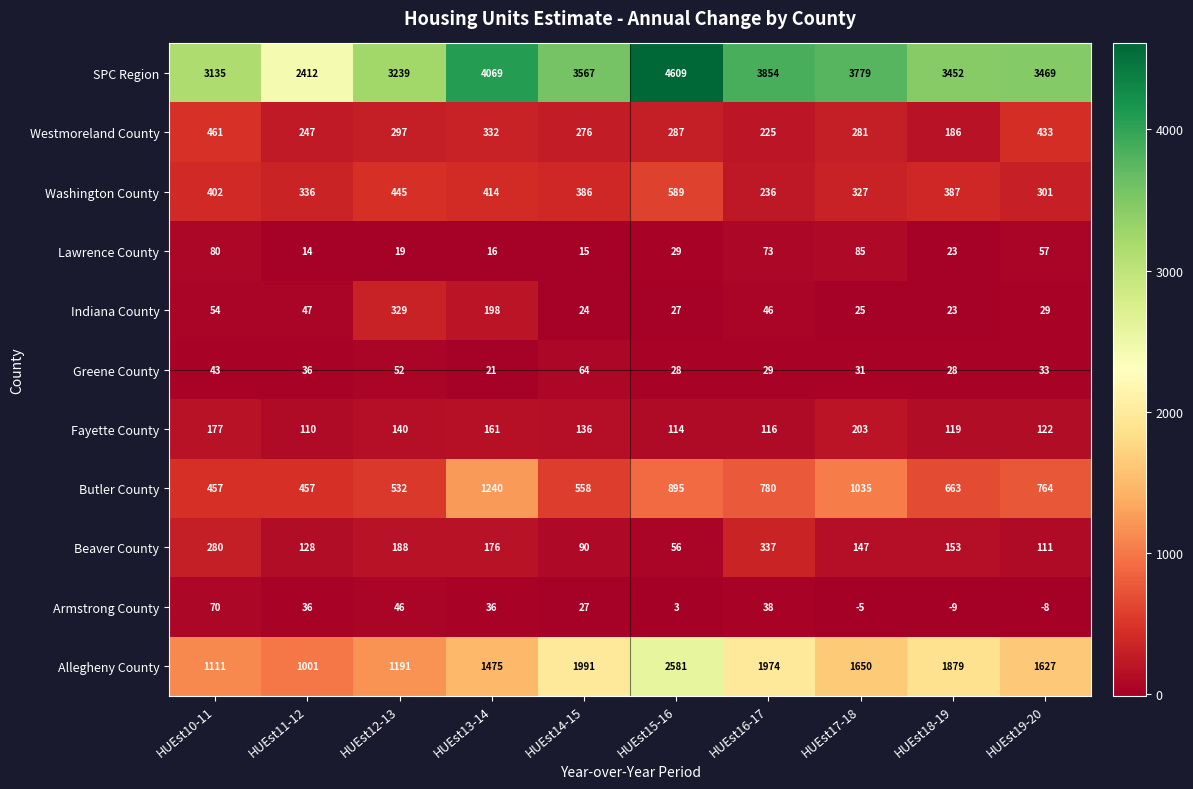

Which series has the largest range (max minus min)?

SPC Region